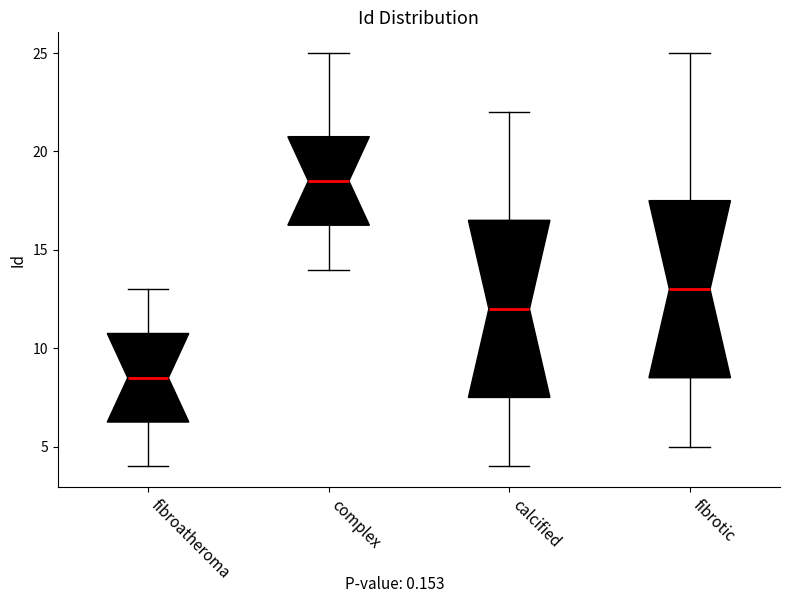

Where does the median line of the box for fibroatheroma sit on the y-axis? The values are not printed on the chart, so give them approximately, as read against the axis.

8.5